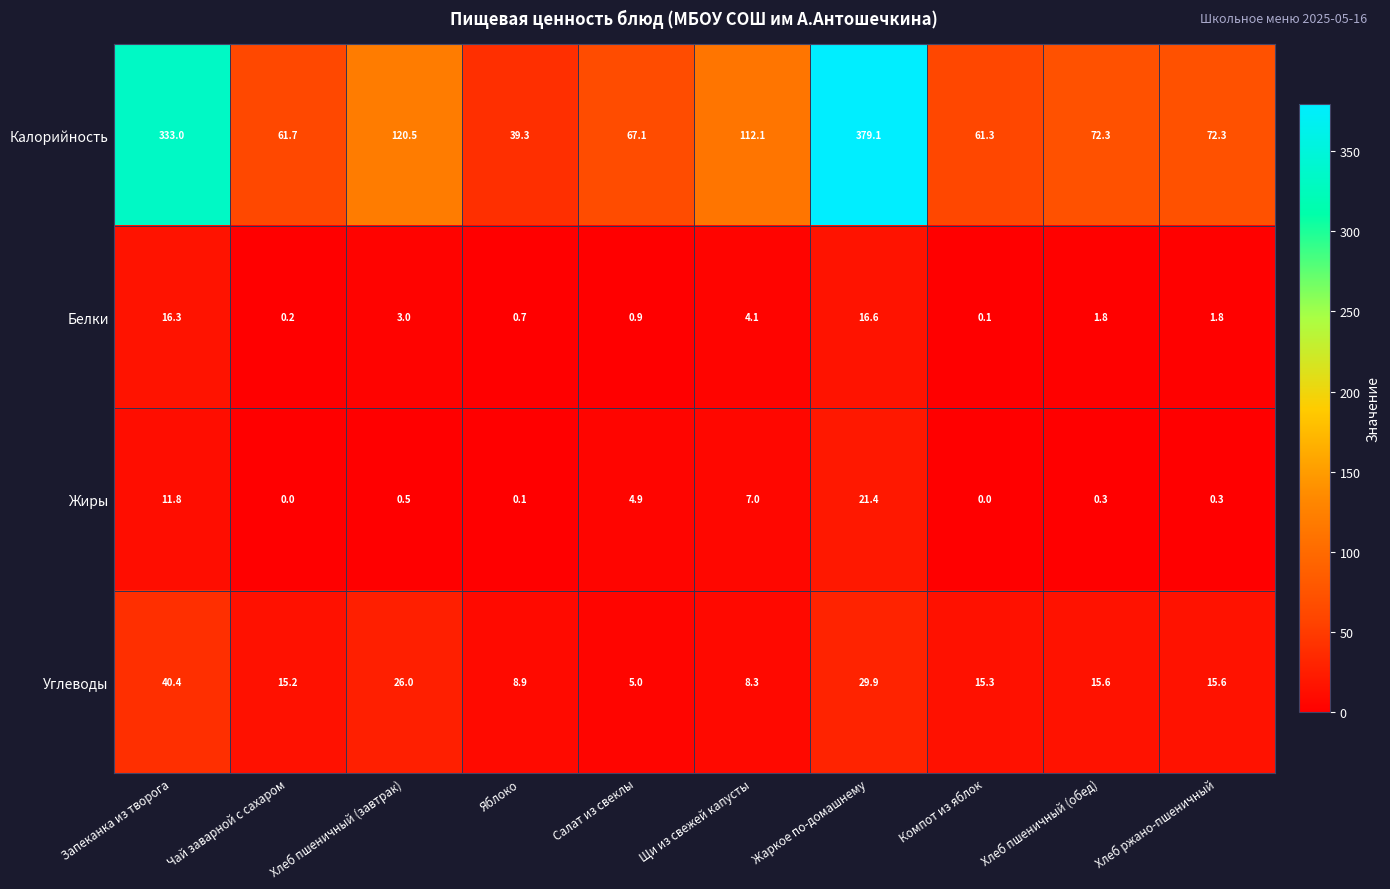

Is it true that Углеводы equals 8.1 at Чай заварной с сахаром?

False